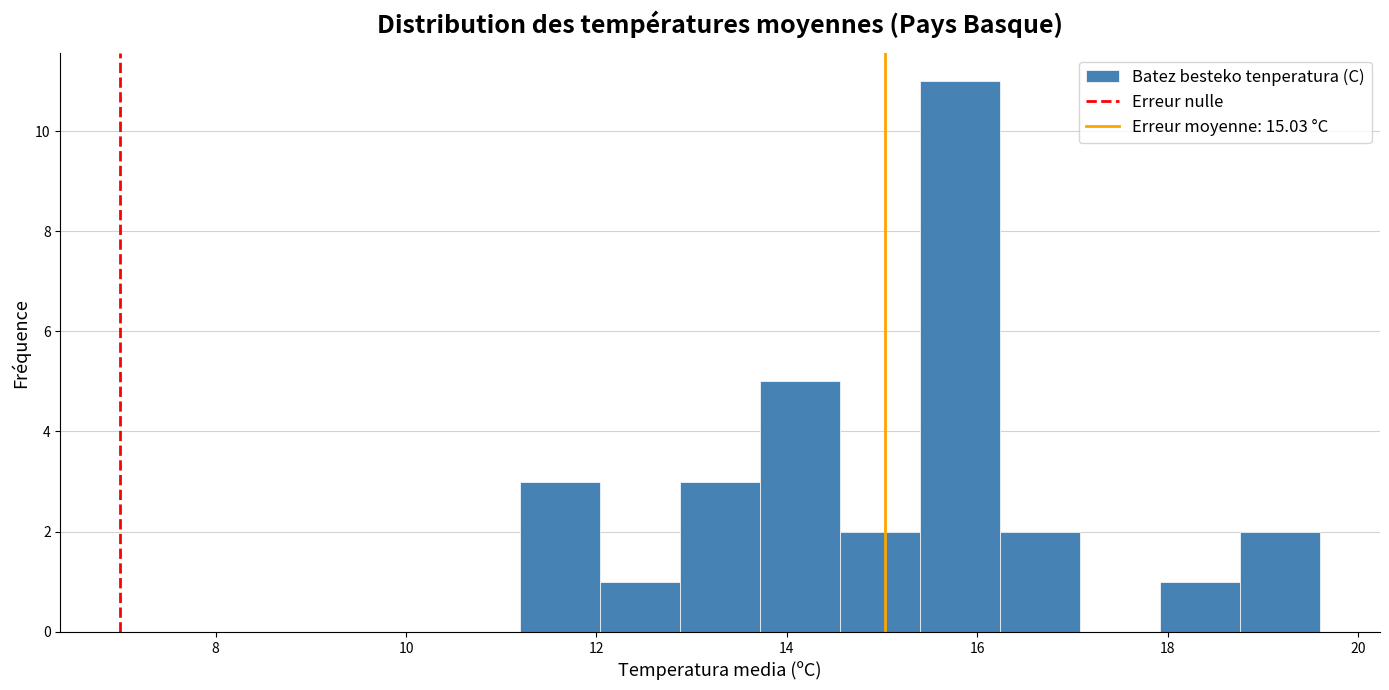

Reading left to right, transcribe this chart: for each bar, give the range it covers on the x-axis and its height. Neither the bar edges nor the heights are printed on the chart, so give them approximately, as read against the axes.

11.20 to 12.04: 3
12.04 to 12.88: 1
12.88 to 13.72: 3
13.72 to 14.56: 5
14.56 to 15.40: 2
15.40 to 16.24: 11
16.24 to 17.08: 2
17.08 to 17.92: 0
17.92 to 18.76: 1
18.76 to 19.60: 2